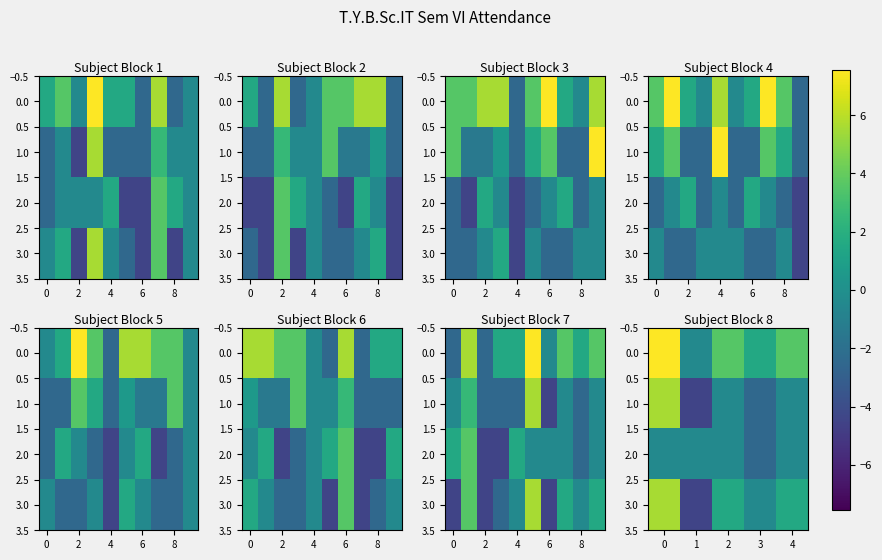

Is the value of 1.0 at 4 greater than the value of 3.0 at 2?

No